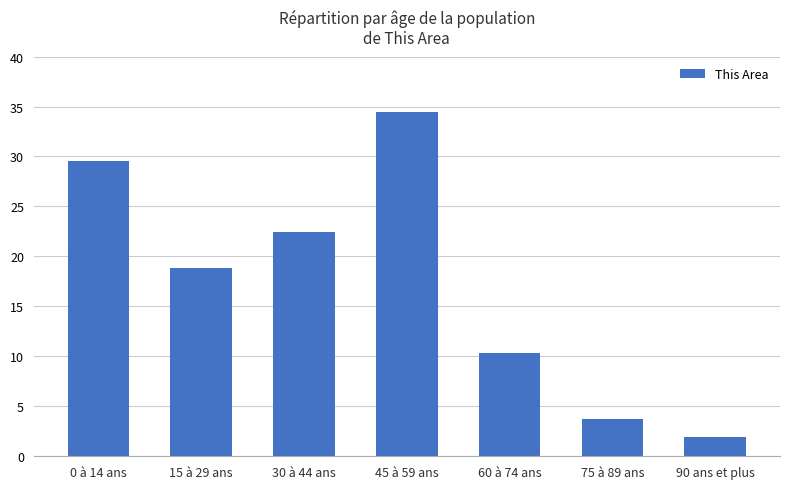

Reading right to left, list all the values displayed in this chart.

1.9	3.7	10.3	34.4	22.5	18.8	29.6